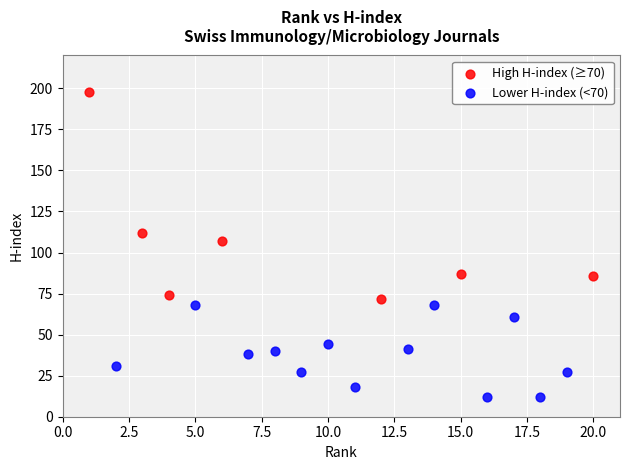

What are all the series names shown in the legend?

High H-index (≥70), Lower H-index (<70)